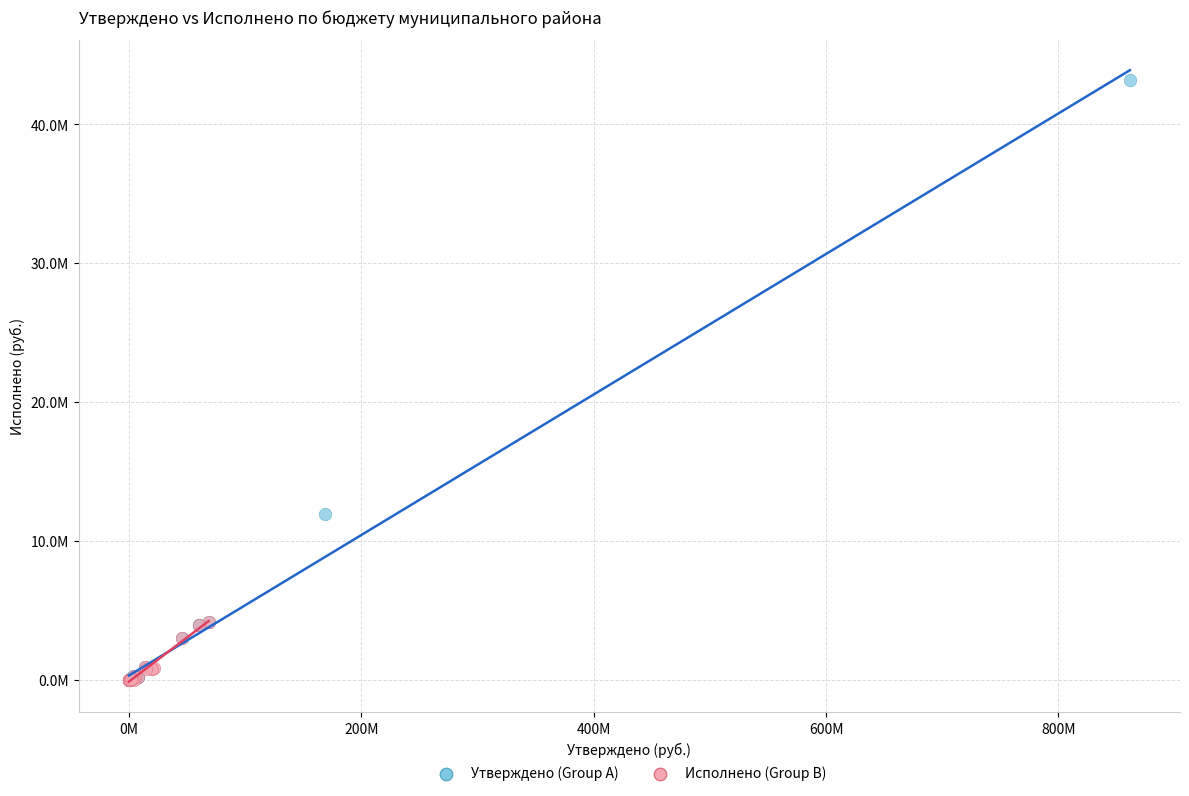

What are all the series names shown in the legend?

Утверждено (Group A), Исполнено (Group B)